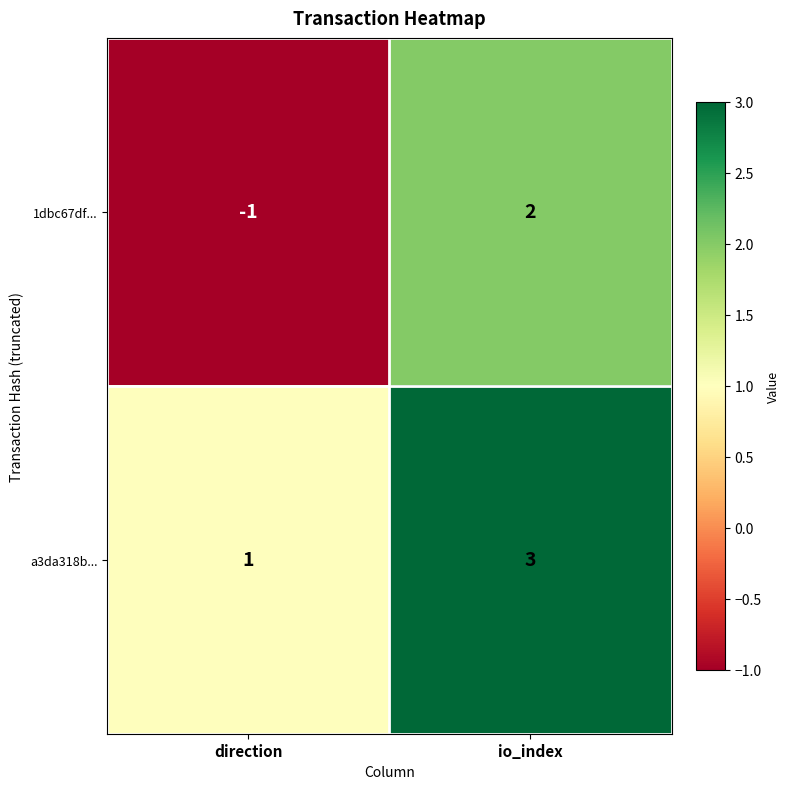

Which label corresponds to the largest value in the chart?

io_index